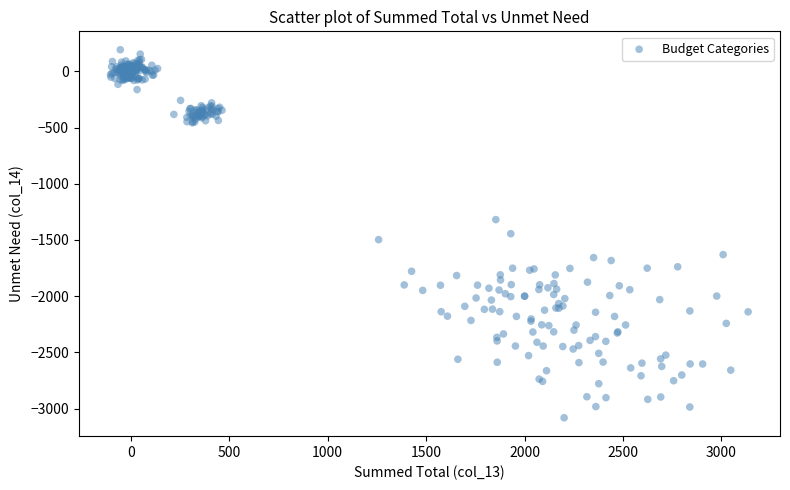

What is the range of X values (max minus min)?

3238.6